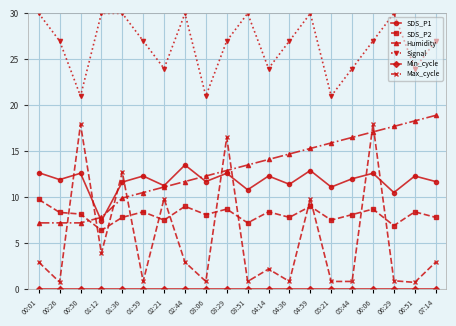

What is the difference between the Max_cycle values at 03:51 and 00:50?

17.1